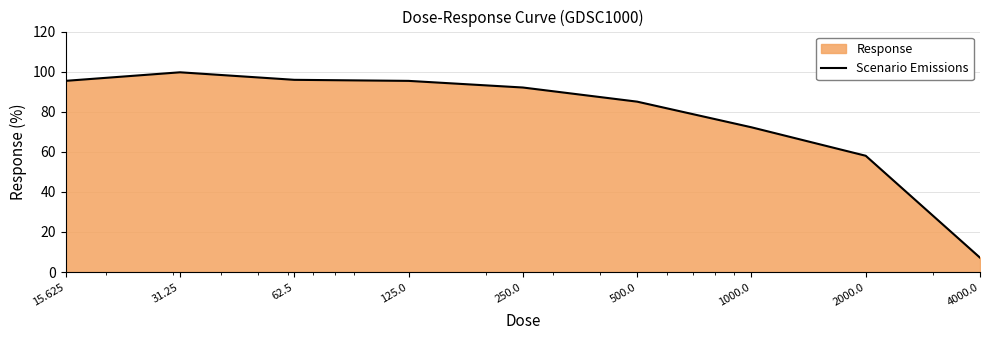

Does the chart display data point markers on the line(s)?

No